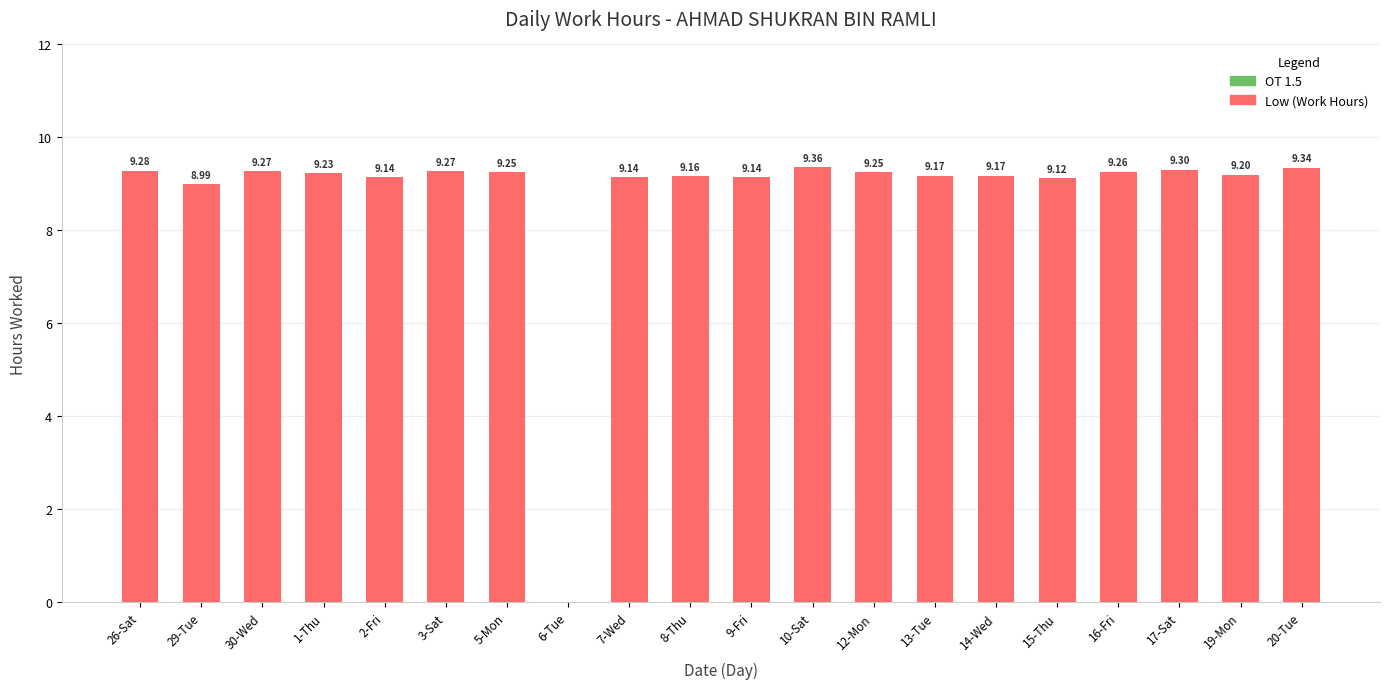

What is the ratio of the value at 30-Wed to the value at 15-Thu?

1.0